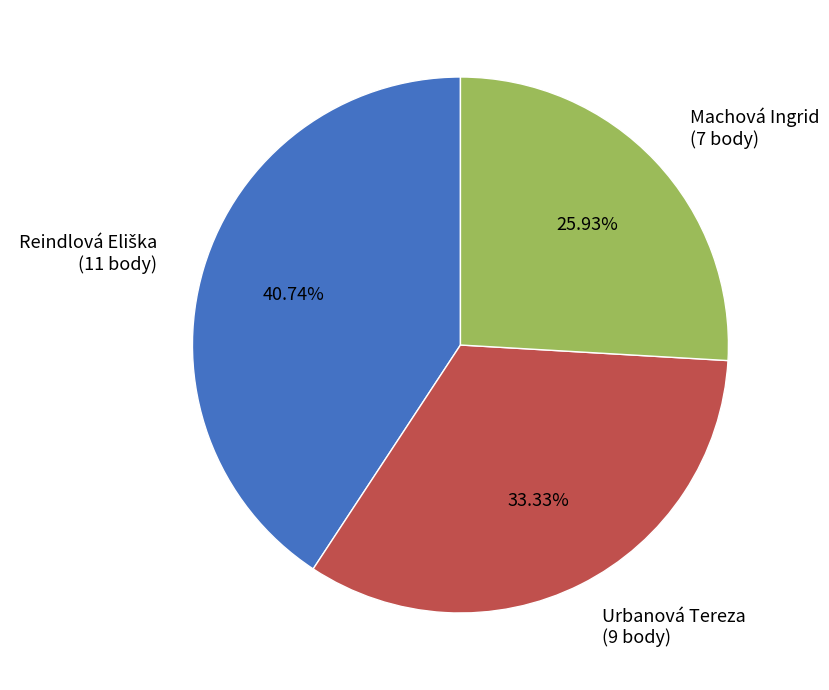

Count the number of slices in the pie.

3